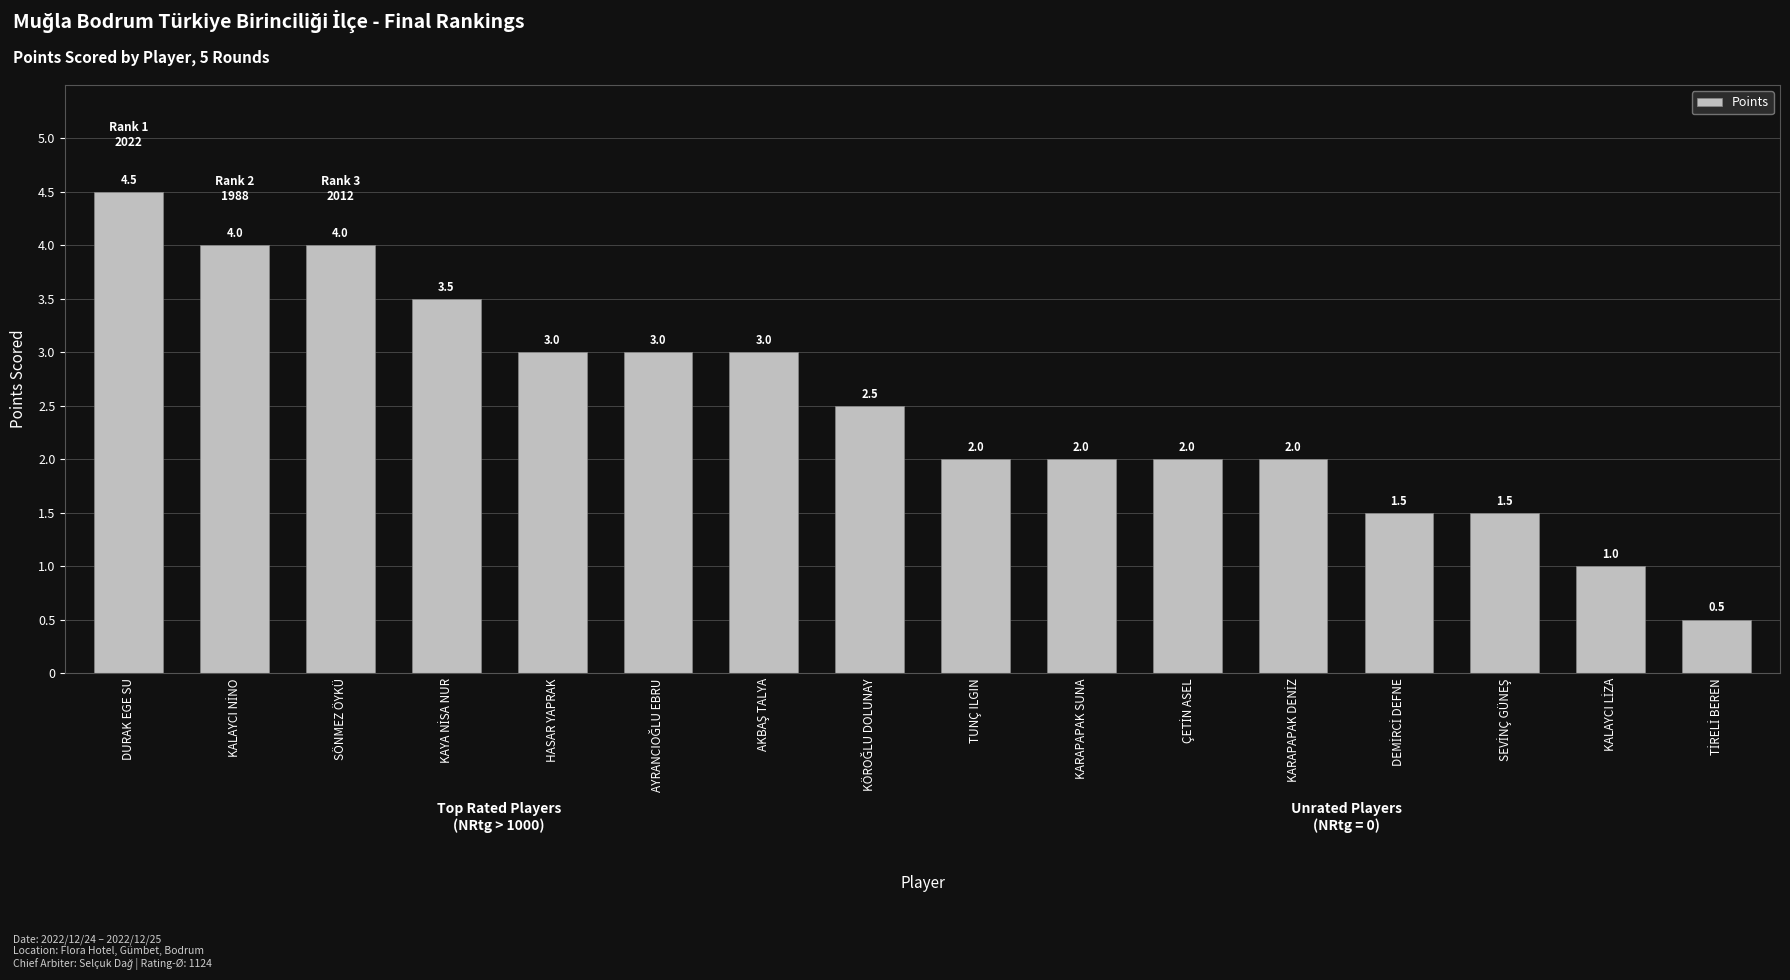

Are the bars grouped side by side (vs. stacked)?

No